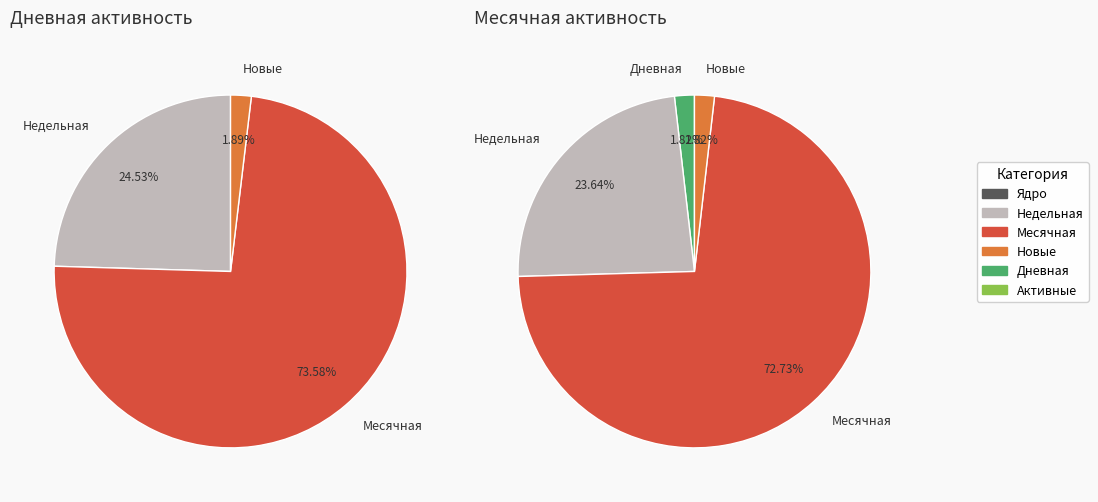

What is the difference between the highest and lowest values at 1?

1